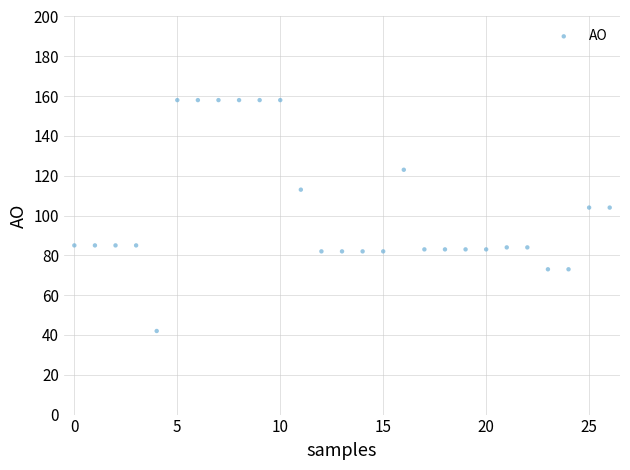

What is the range of Y values (max minus min)?

116